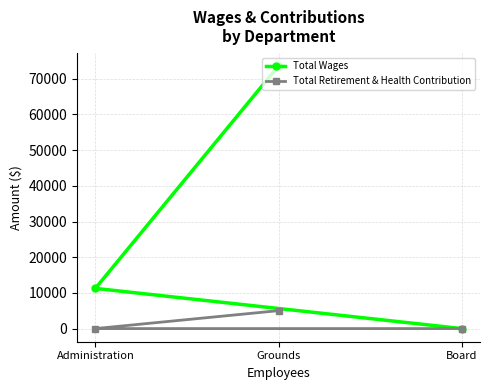

Reading left to right, list all the values displayed in this chart.

Total Wages: Administration=11262	Grounds=73622	Board=0
Total Retirement & Health Contribution: Administration=0	Grounds=5023	Board=0